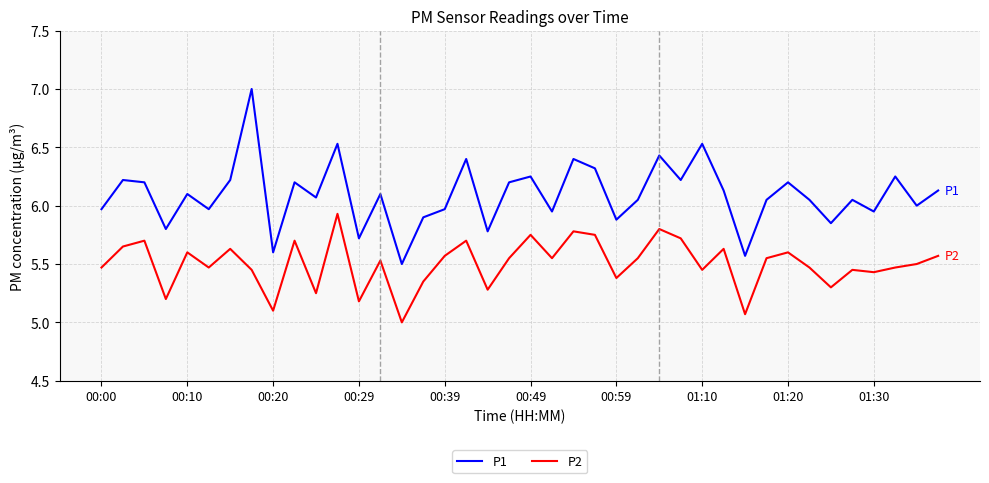

Which series has the widest spread of values?

P1